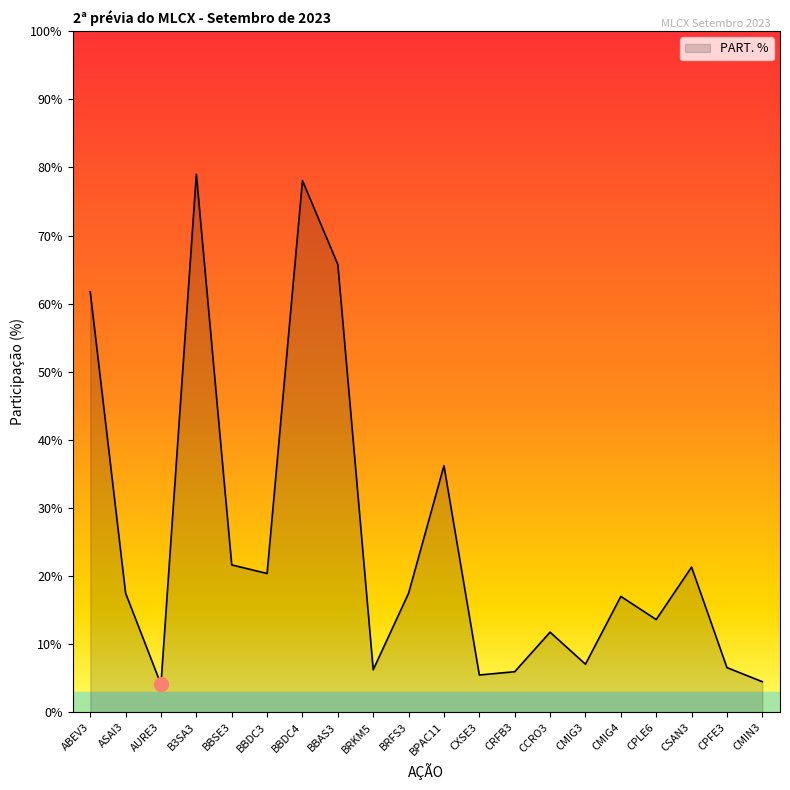

At which label does the data first exceed 17?

ABEV3